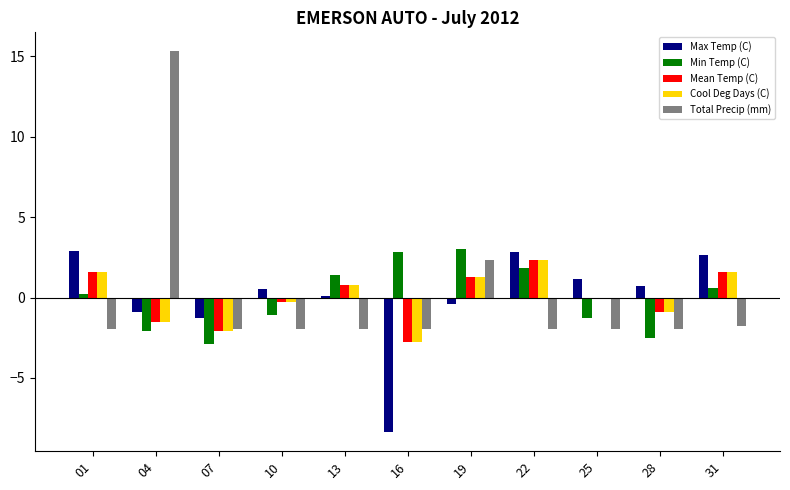

What is the value of the Min Temp (C) bar at the 3rd from the left?

-2.9